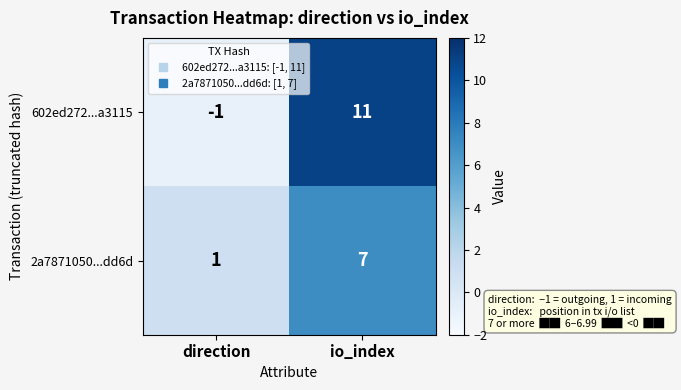

Which series has the largest total across all categories?

602ed272...a3115